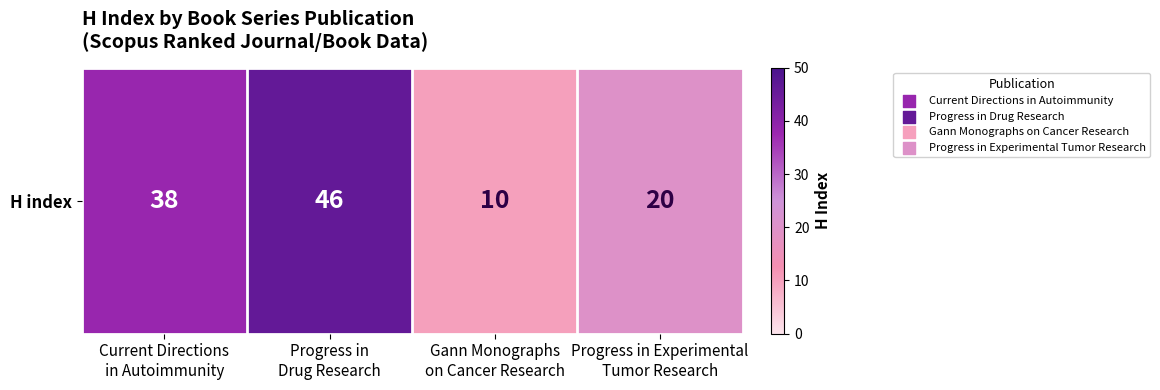

How many data points are less than 38?

2